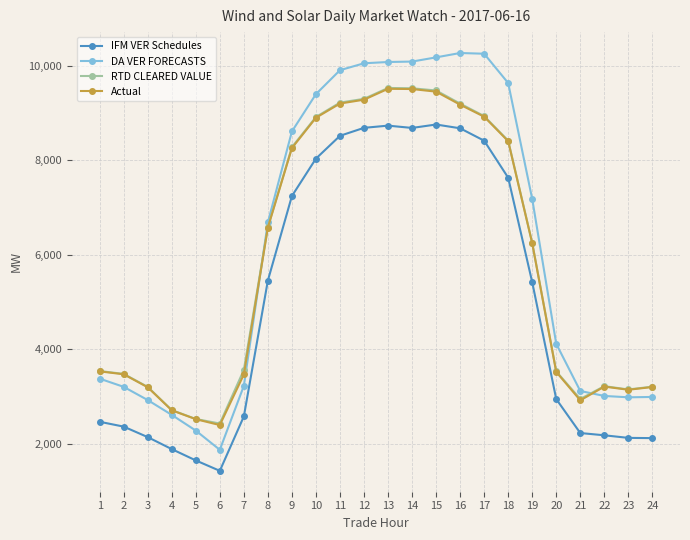

True or false: DA VER FORECASTS and Actual intersect in this chart.

True